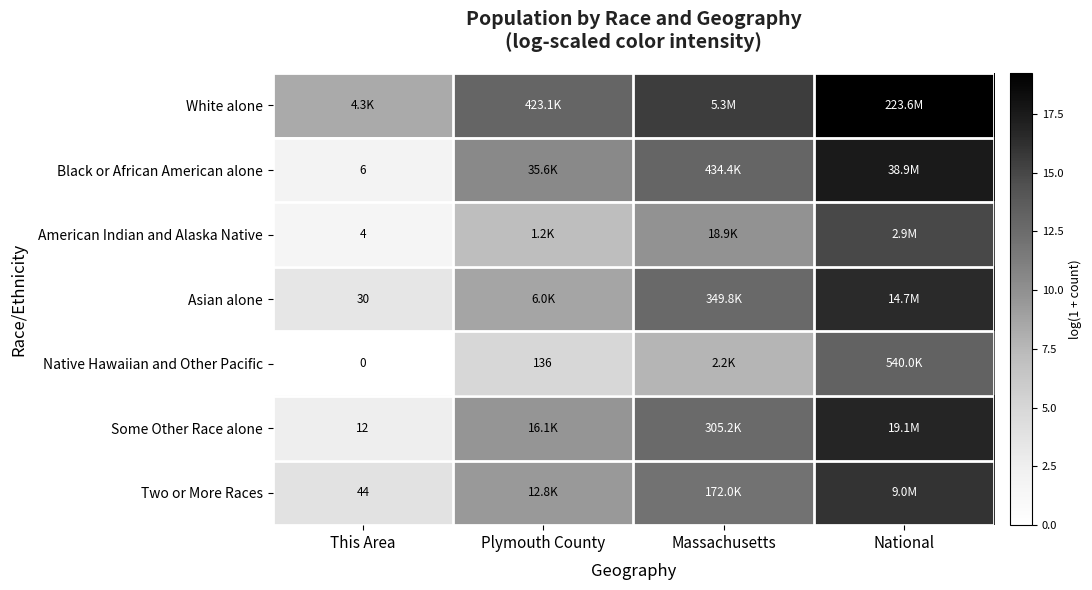

Is it true that American Indian and Alaska Native equals 3.9 at National?

False